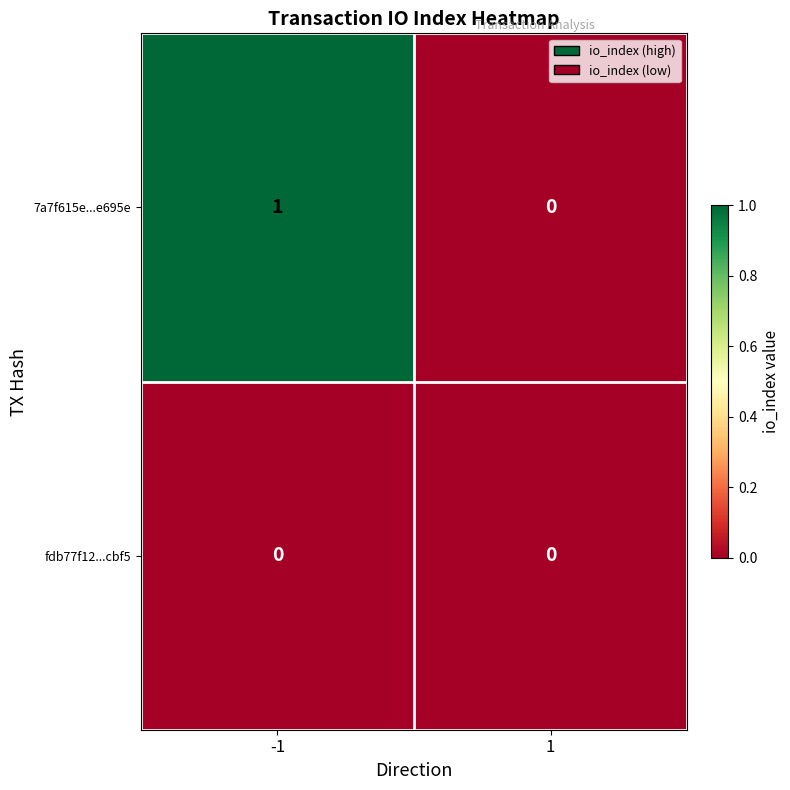

At which category is the sum across all series the highest?

-1